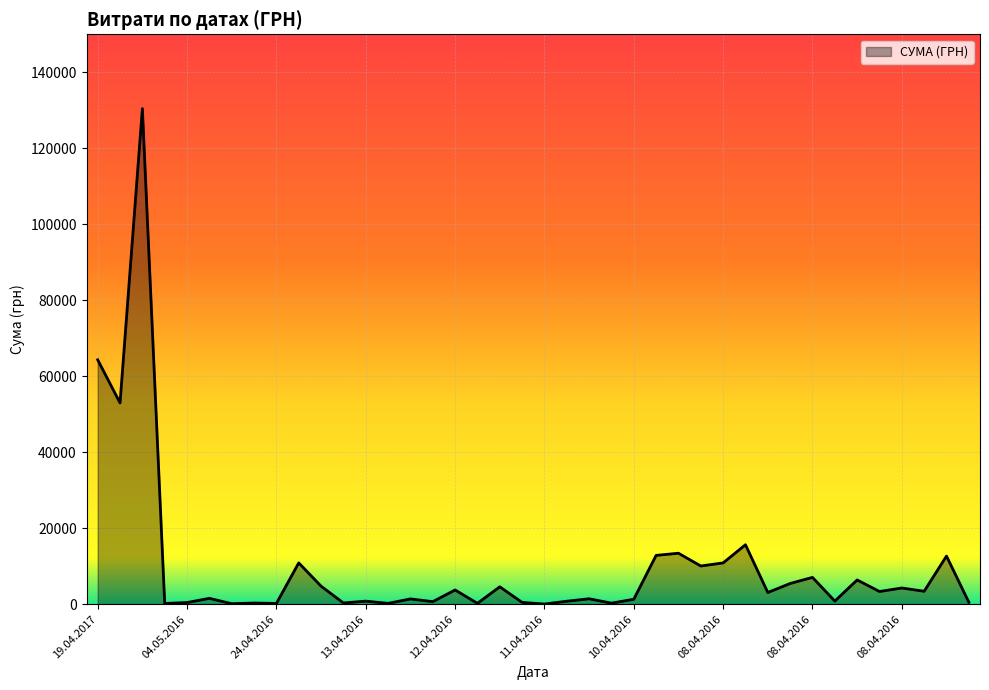

What is the difference between the maximum and minimum values?

130357.3